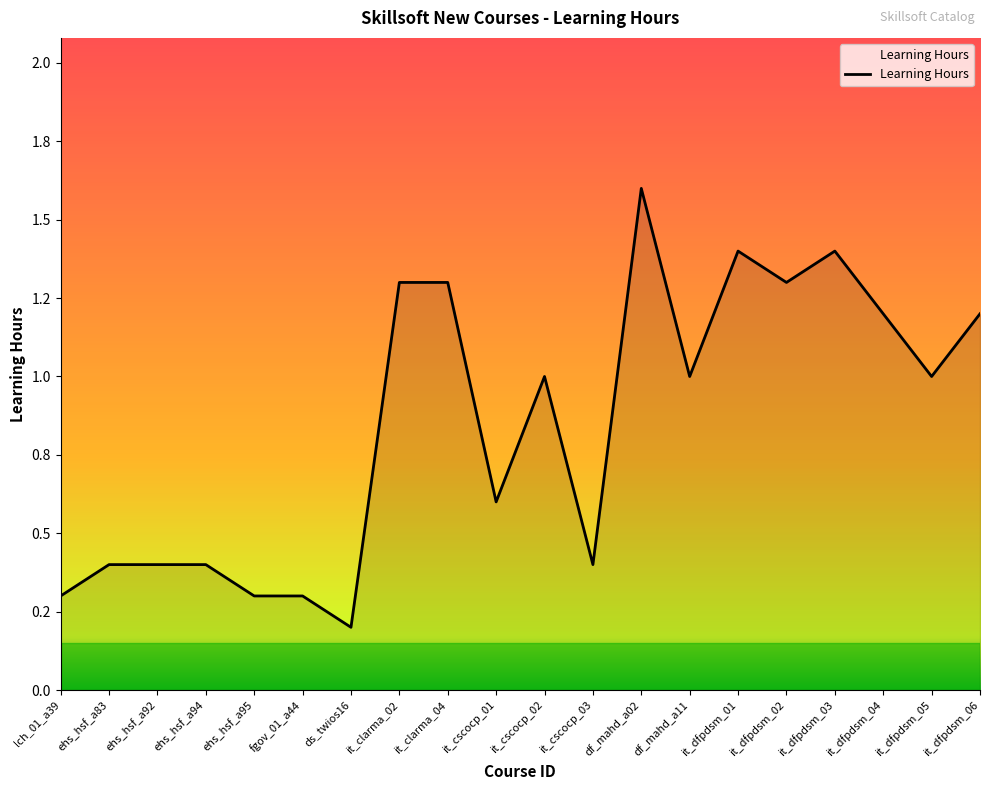

Does the chart have visible grid lines?

No